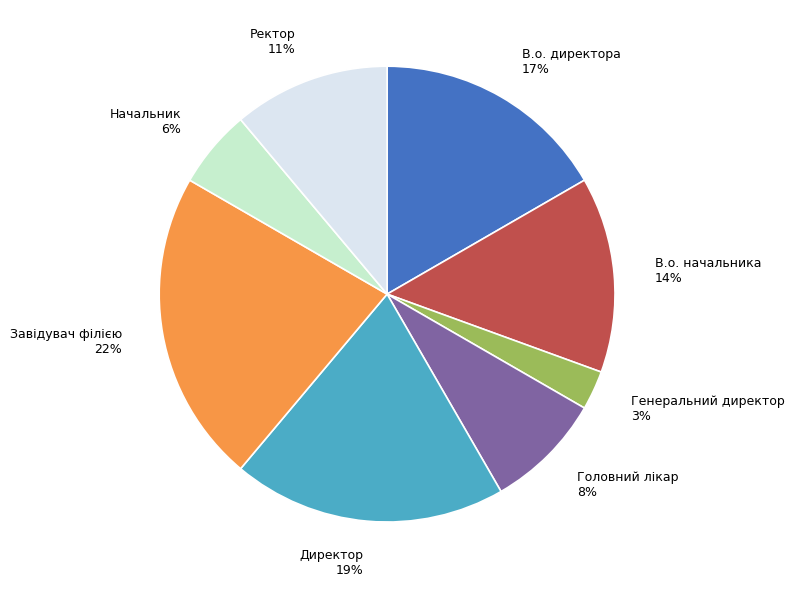

What is the ratio of the value at Директор to the value at В.о. начальника?

1.4